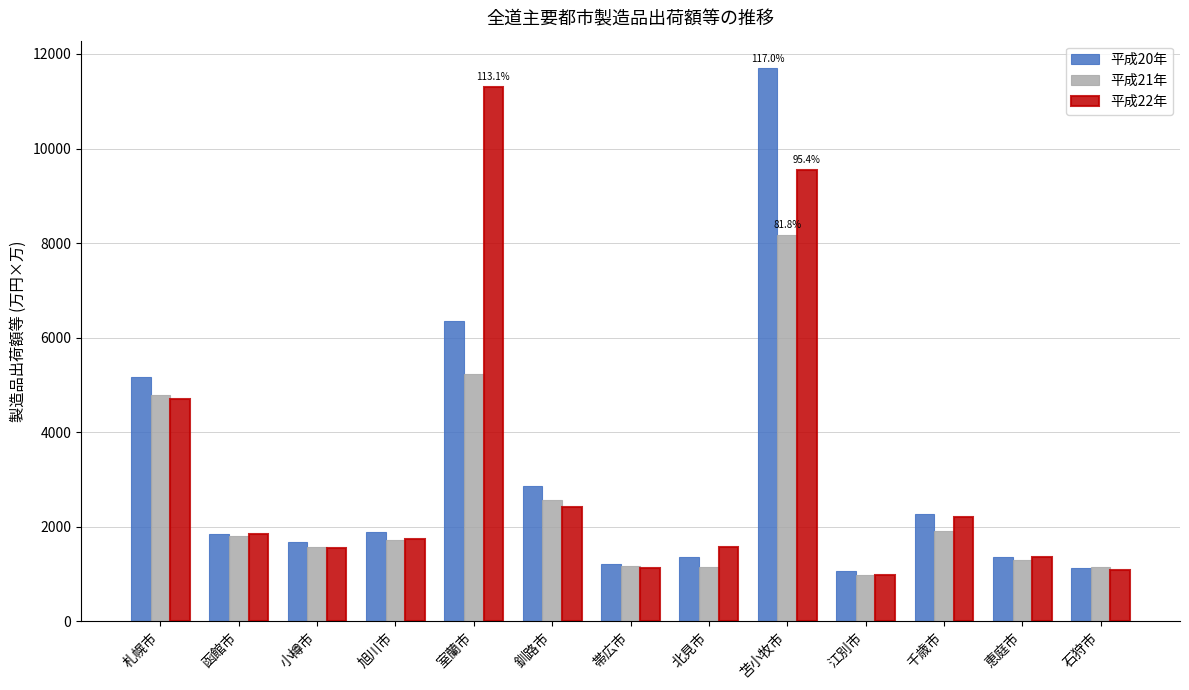

Is it true that 平成21年 equals 1297.2 at 恵庭市?

True